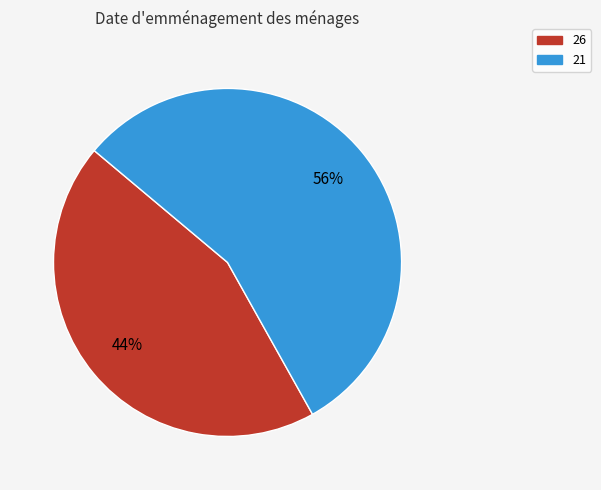

Does any single category account for the majority?

Yes